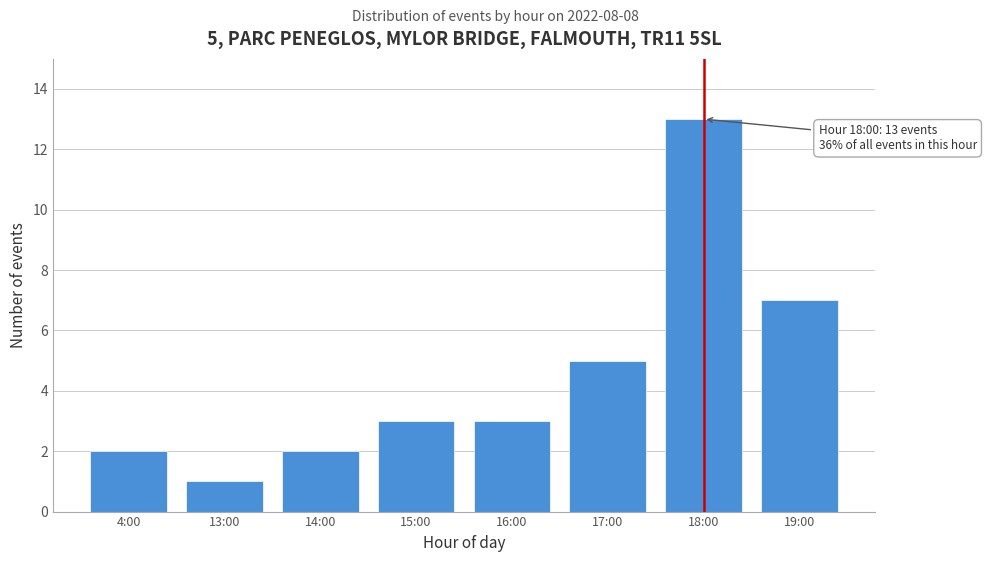

Reading left to right, transcribe all the data shown in this chart.

2	1	2	3	3	5	13	7